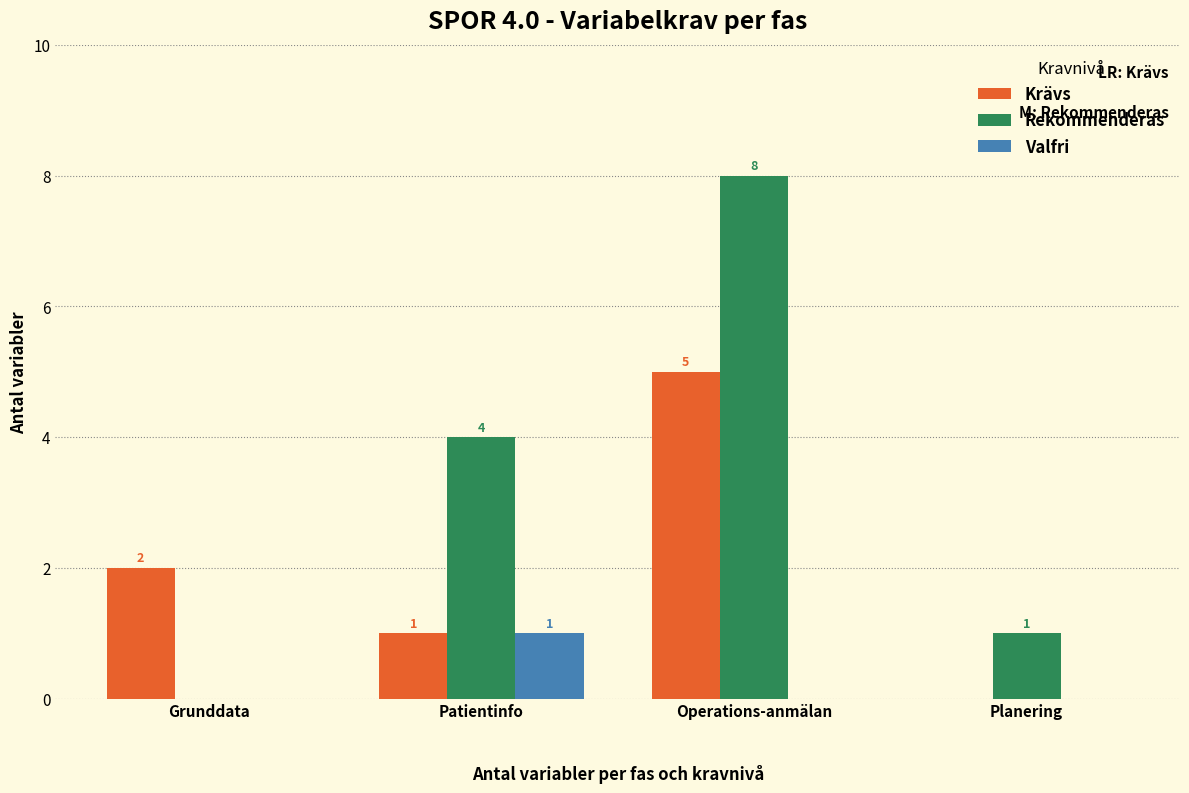

At which label is Rekommenderas closest to 4?

Patientinfo